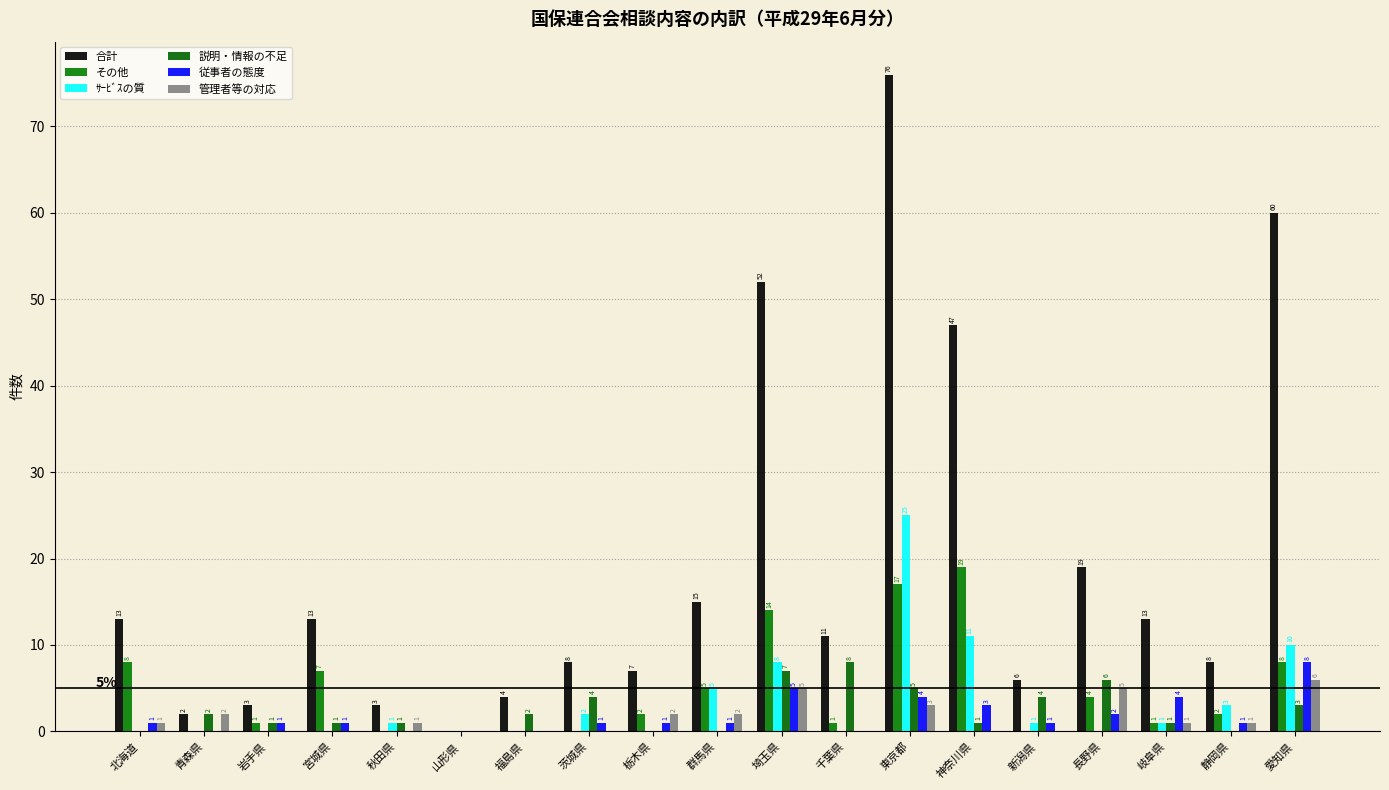

Rank the categories by 管理者等の対応 value from highest to lowest.

愛知県, 埼玉県, 長野県, 東京都, 青森県, 栃木県, 群馬県, 北海道, 秋田県, 岐阜県, 静岡県, 岩手県, 宮城県, 山形県, 福島県, 茨城県, 千葉県, 神奈川県, 新潟県